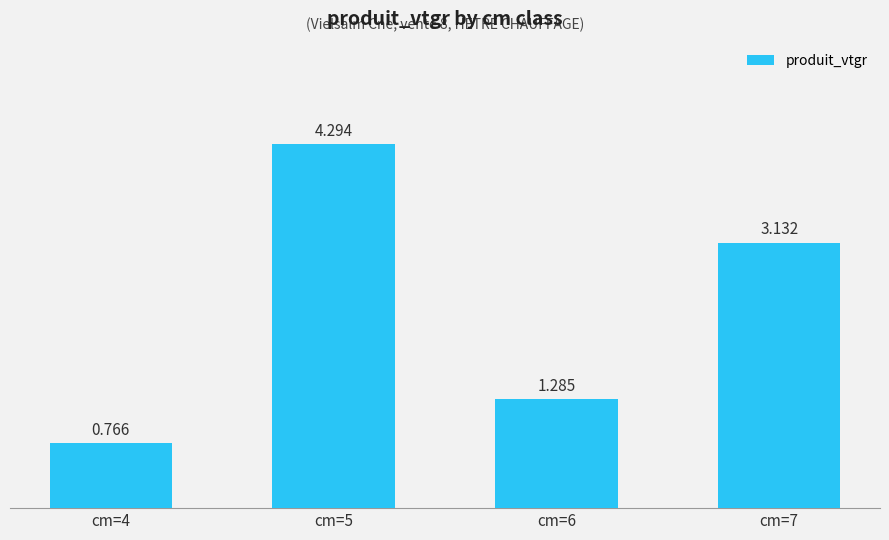

What is the difference between the maximum and minimum values?

3.5